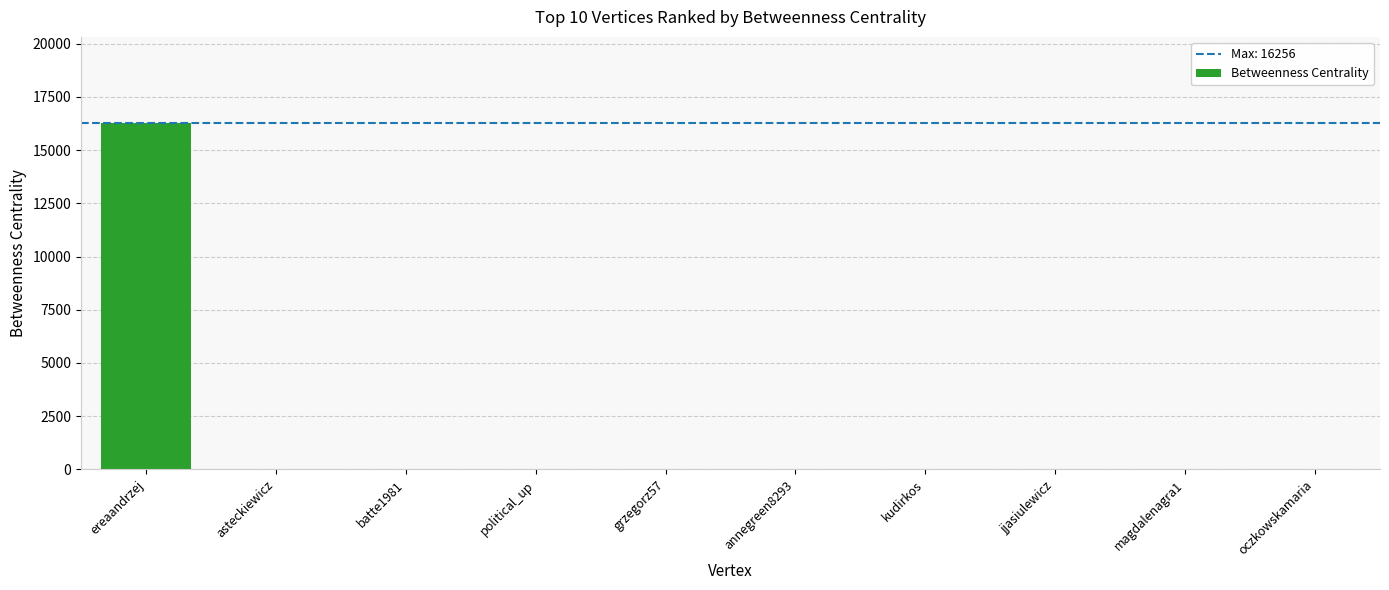

Reading left to right, what are all the values shown in this chart?

16256	0	0	0	0	0	0	0	0	0